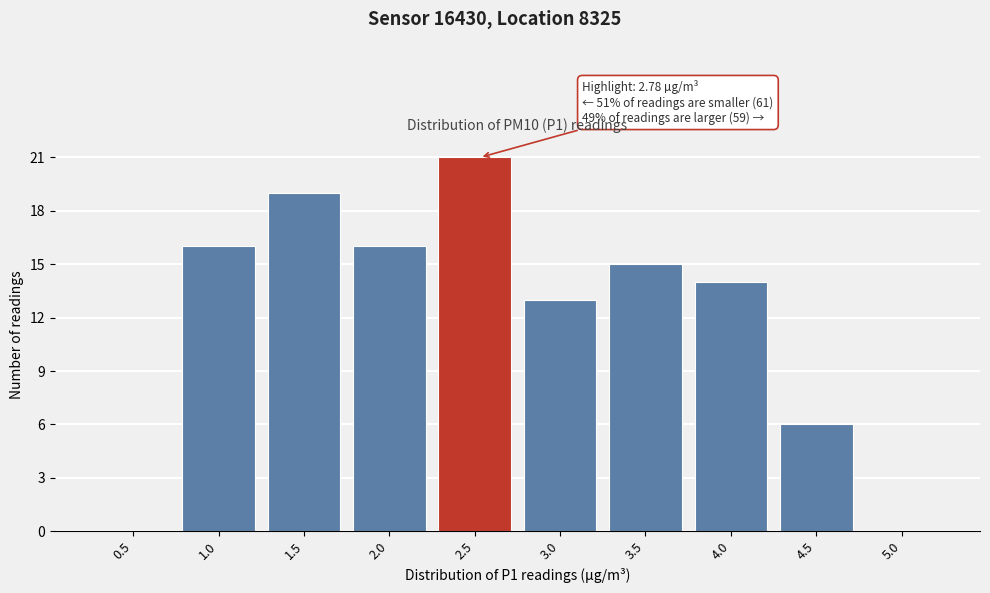

Reading left to right, extract all data points from this chart.

0.5=0	1.0=16	1.5=19	2.0=16	2.5=21	3.0=13	3.5=15	4.0=14	4.5=6	5.0=0